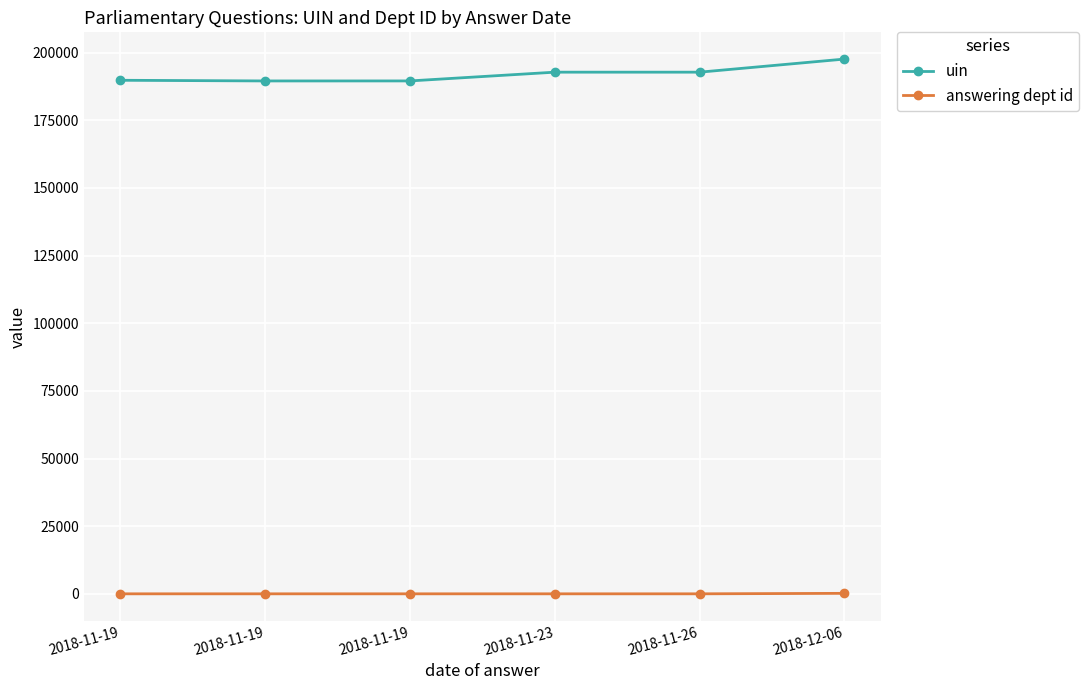

In uin, how many points are lower than both neighbors (excluding endpoints)?

1